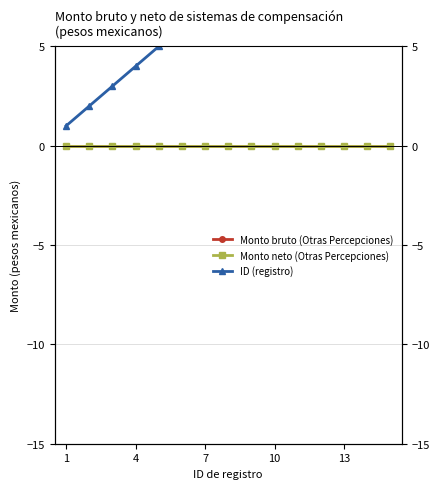

At which label is Monto neto (Otras Percepciones) closest to 0?

1